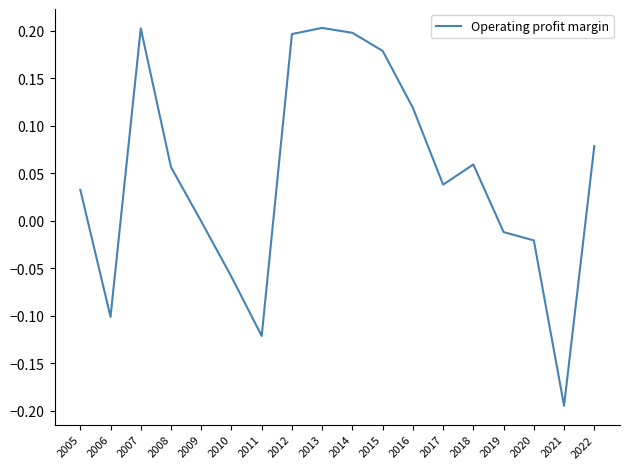

The value at 2014 is 0.2. True or false?

True